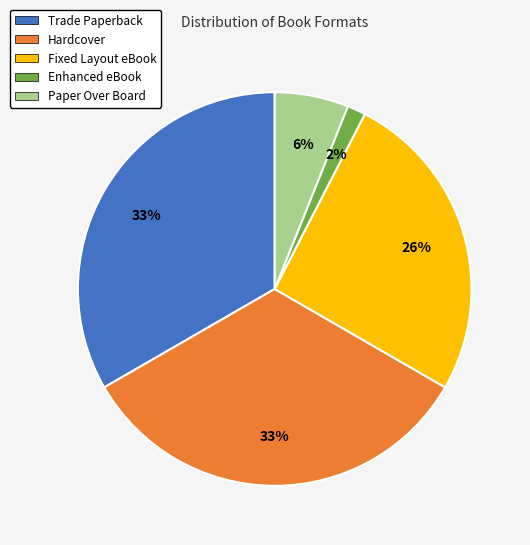

Does any single category account for the majority?

No